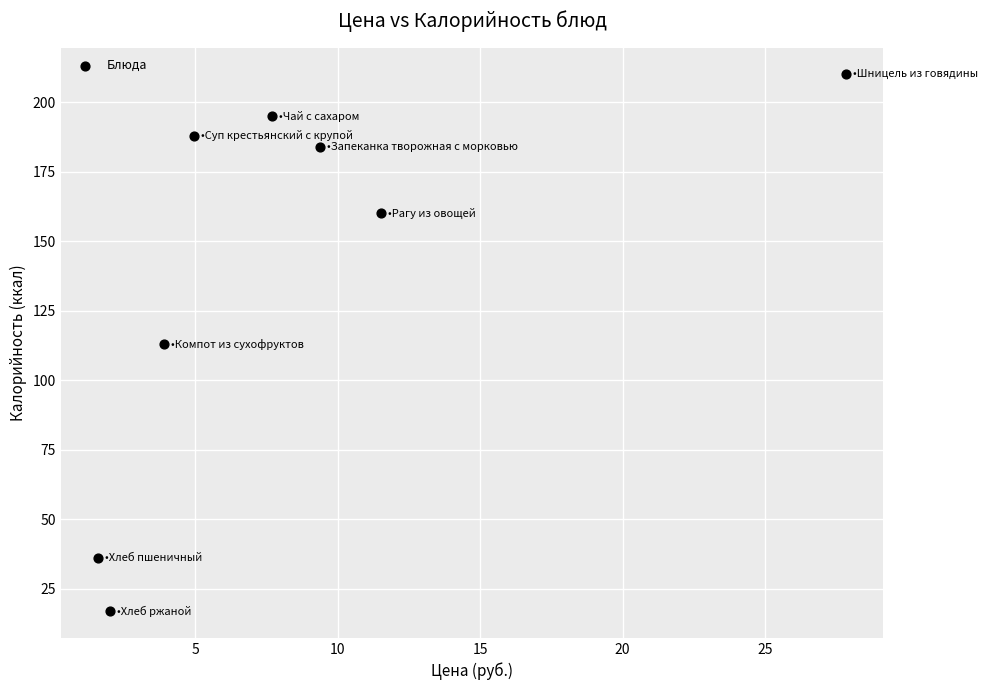

What is the range of Y values (max minus min)?

193